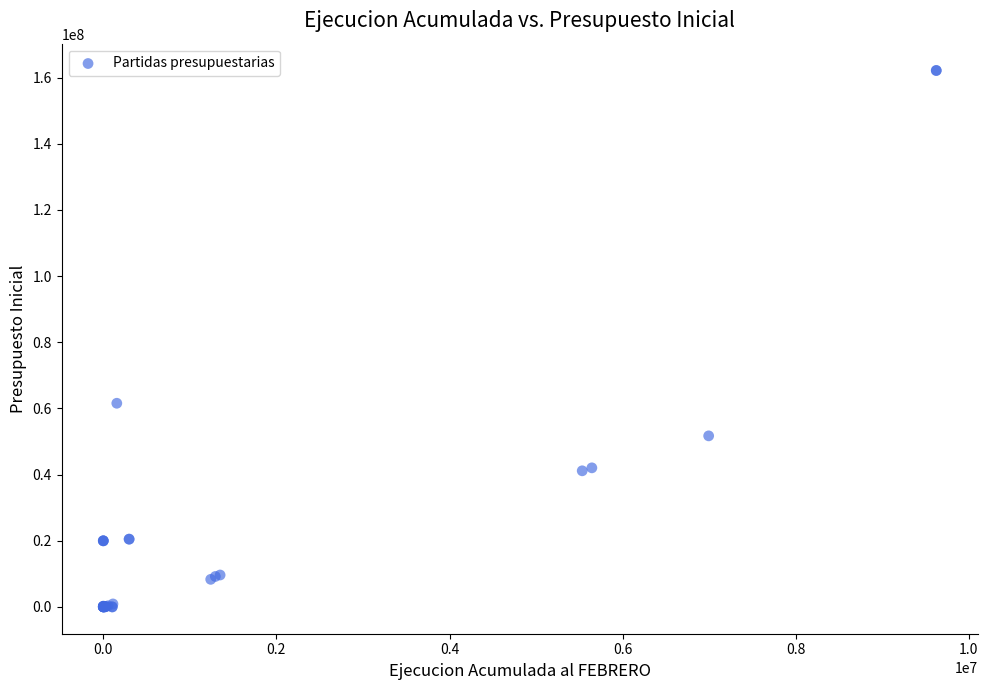

What Y value in the scatter plot is closest to 81078577?

61562833